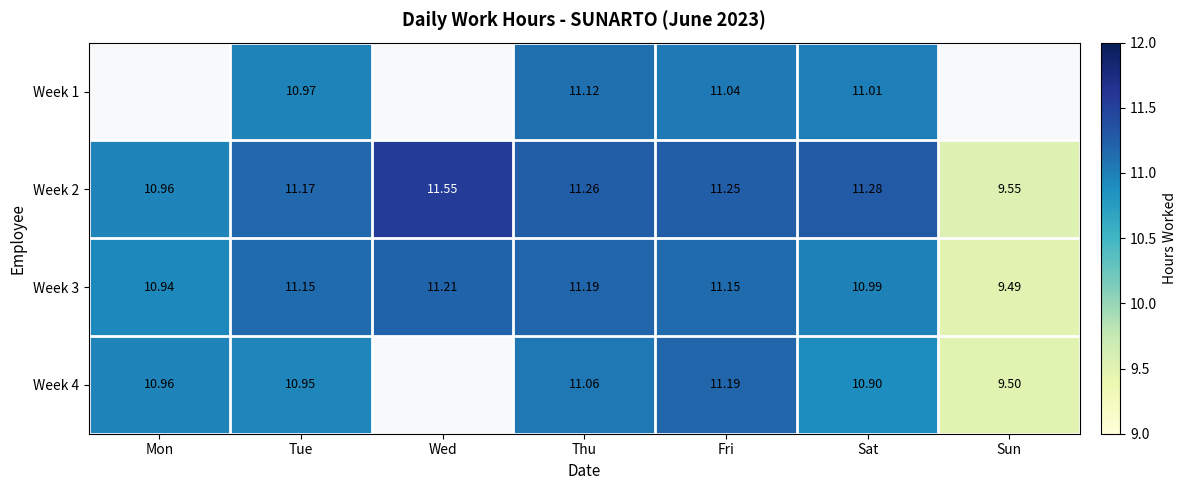

Is the value of Week 4 at Sat greater than the value of Week 3 at Sat?

No